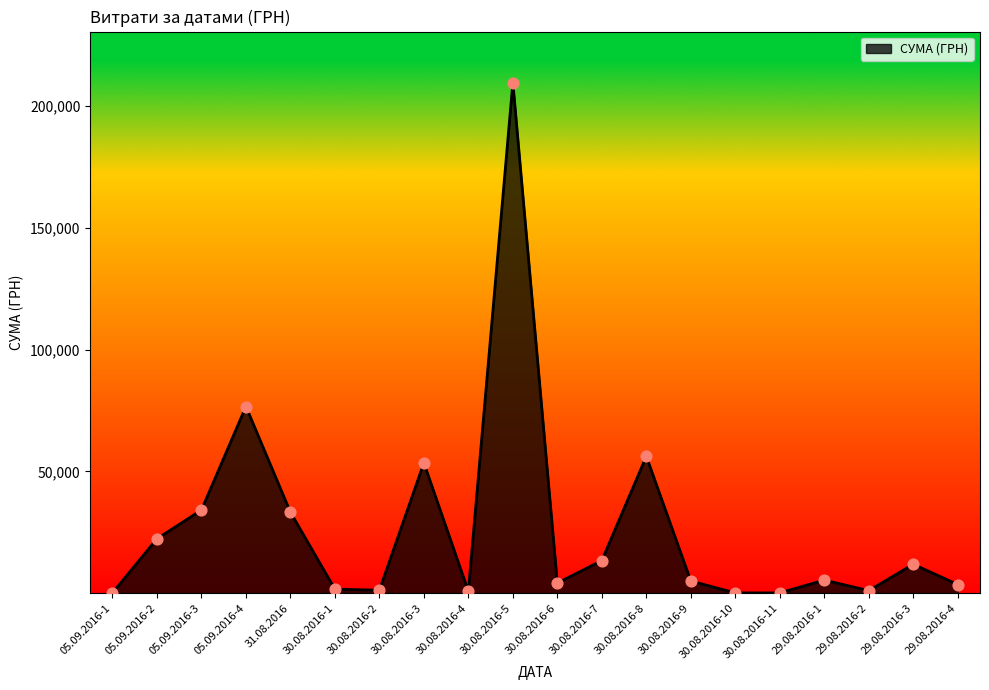

Approximately how many times larger is the value at 30.08.2016-6 compared to 05.09.2016-2?

0.2